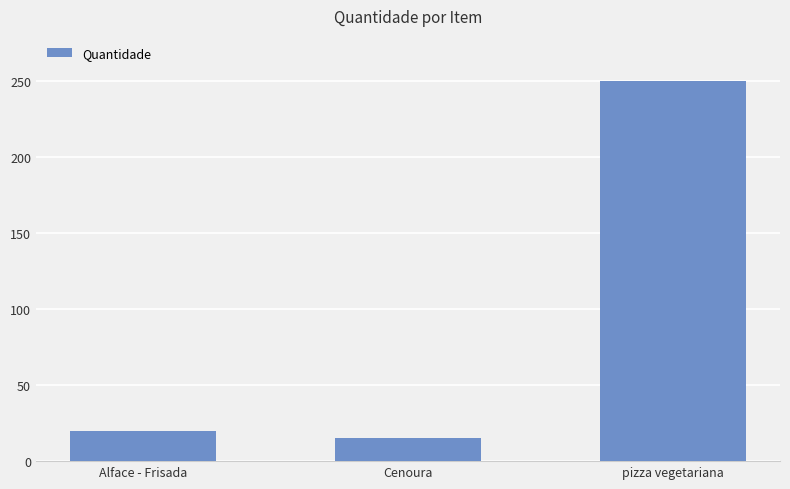

What is the label of the 1st bar from the right?

pizza vegetariana